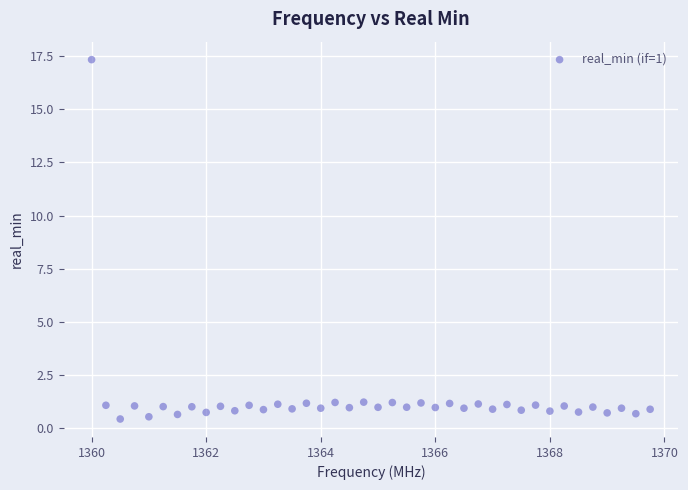

What is the range of Y values (max minus min)?

16.9